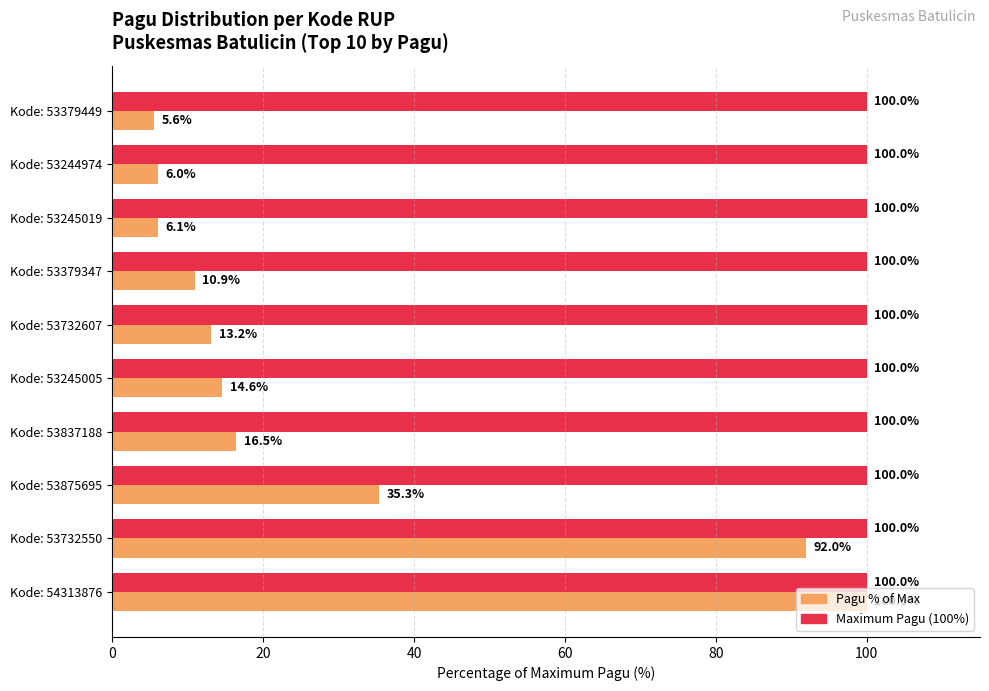

What is the spread (max minus min) of values at Kode: 53244974?

94.0